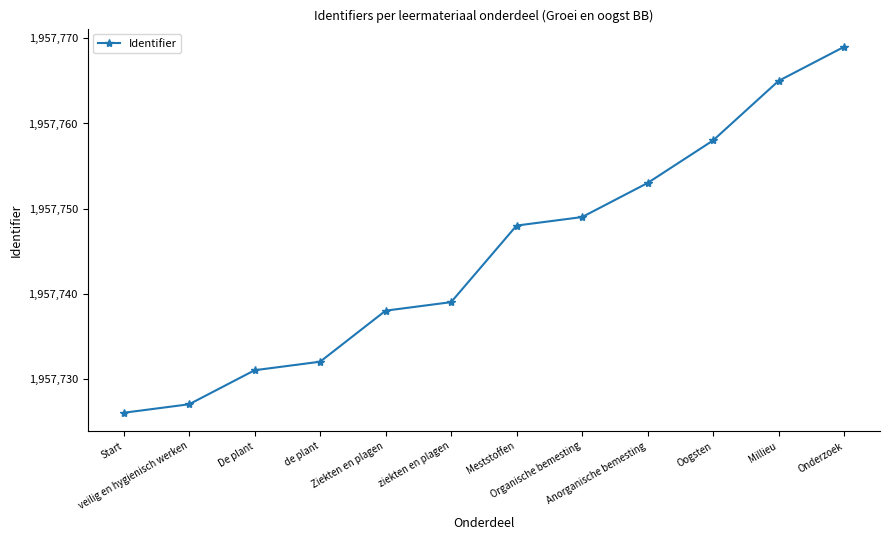

Is it true that the value at Ziekten en plagen is 1957738?

True